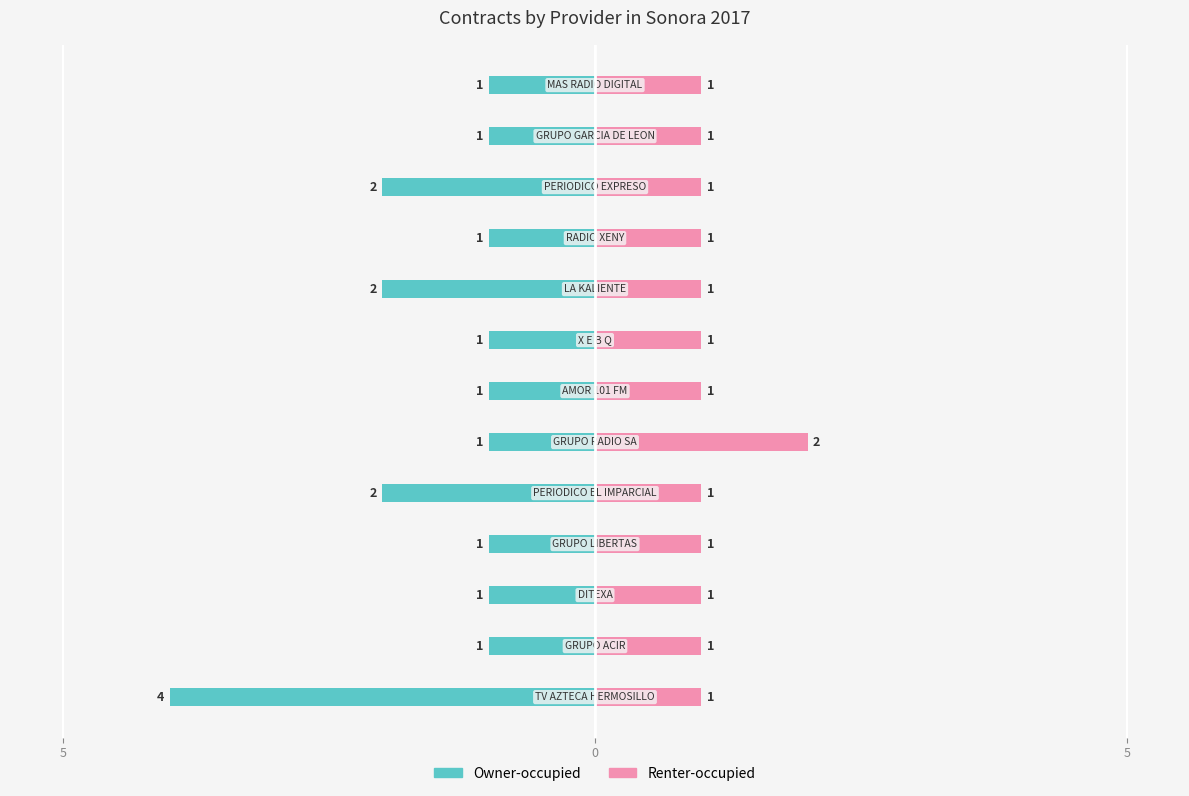

Count the Owner-occupied values in the range -2 to -1.

12